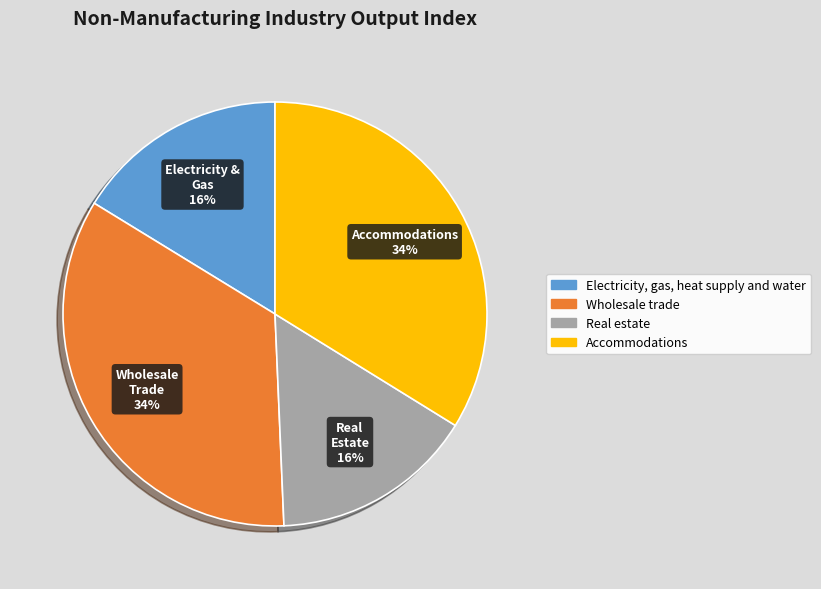

Combined, do Accommodations and Wholesale trade account for over 50%?

Yes